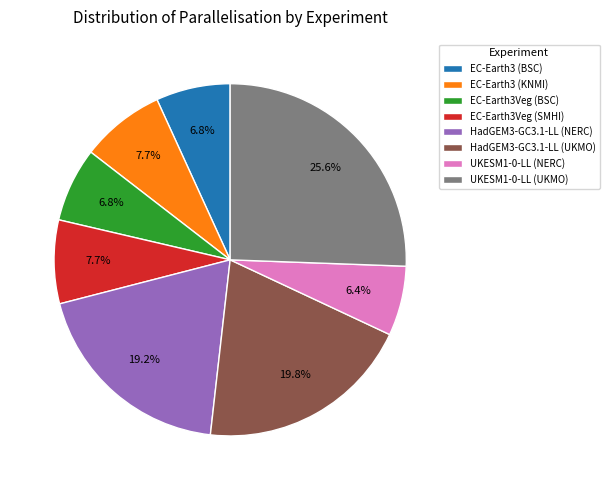

How many slices are in this pie chart?

8